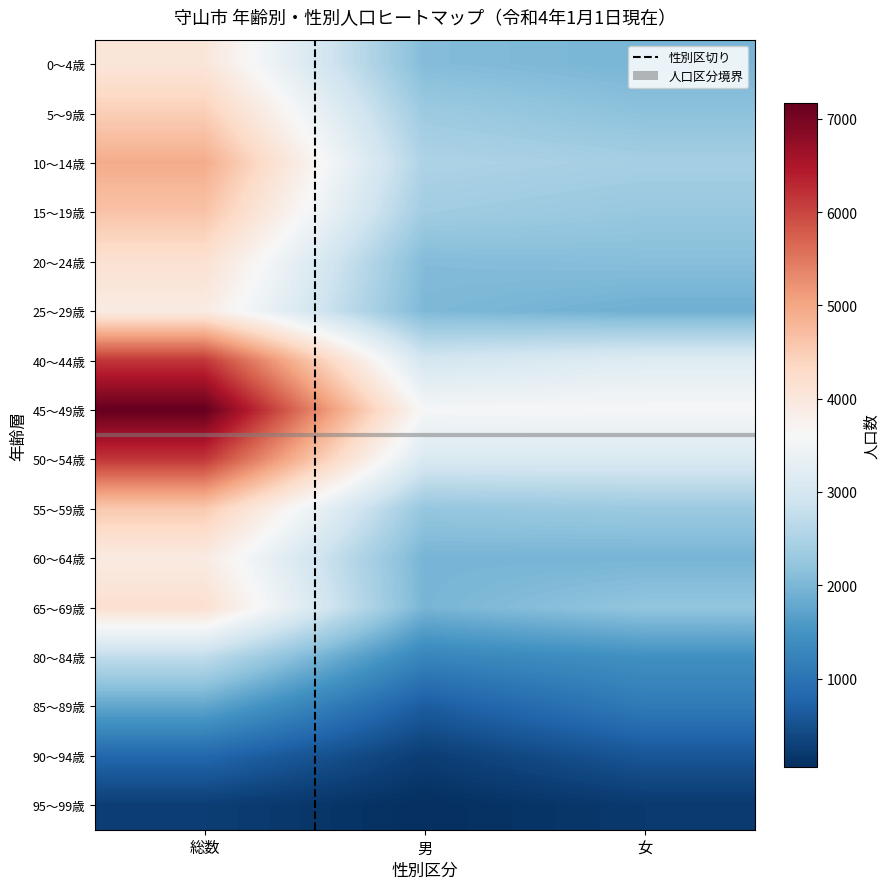

What is the maximum value shown in the chart?

7170